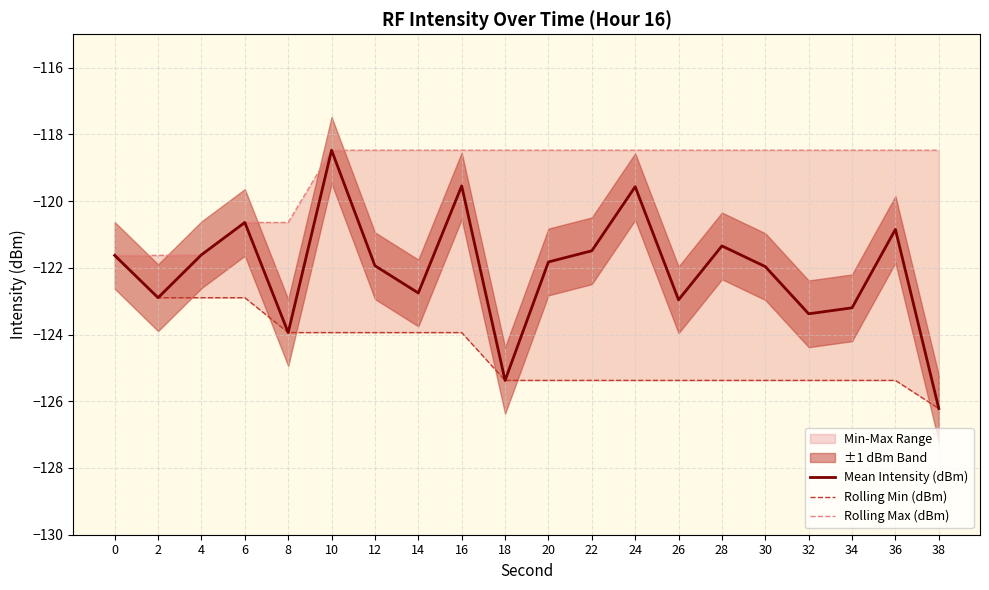

Rank the series by their average value, from lowest to highest.

Rolling Min (dBm), Mean Intensity (dBm), Rolling Max (dBm)